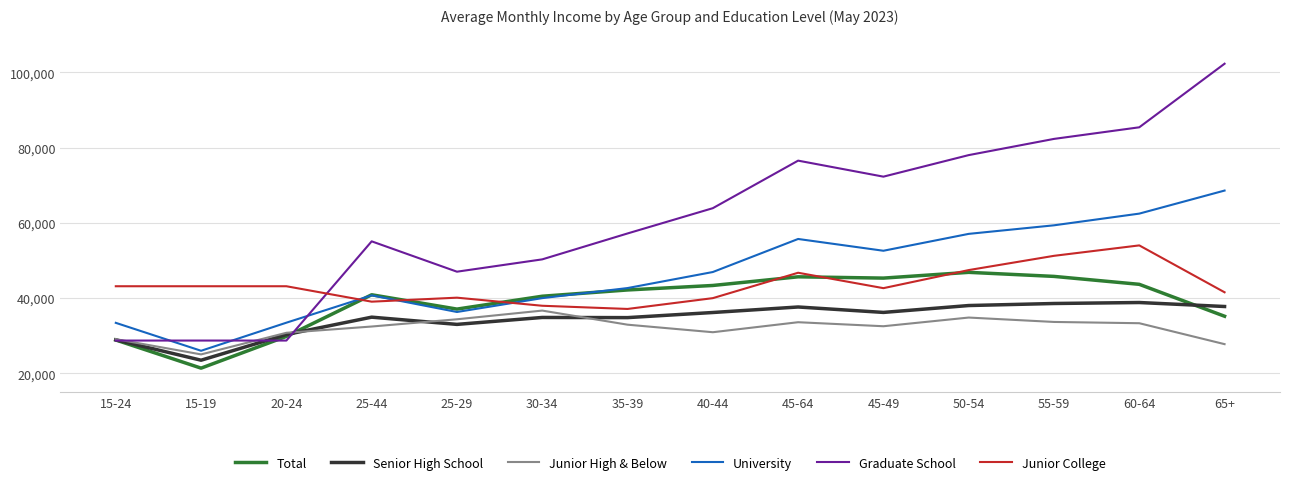

What is the total value across all series at 15-19?

167775